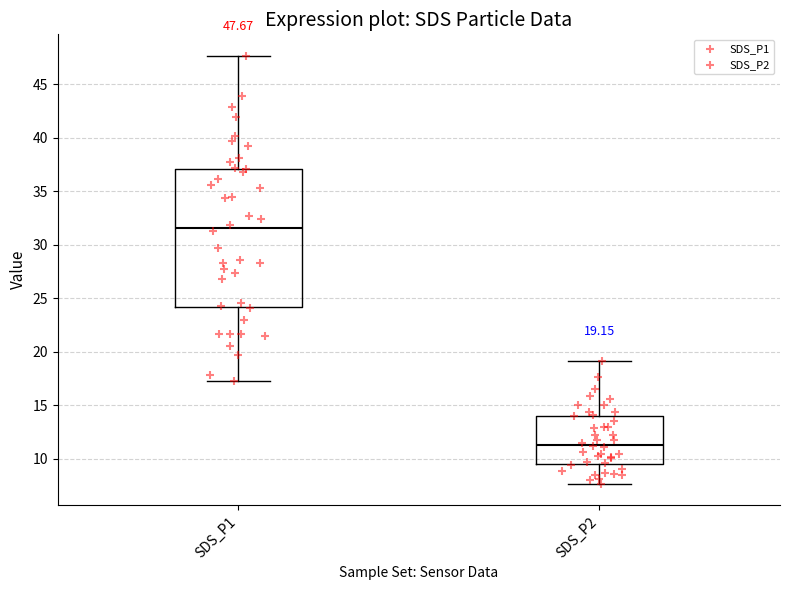

Comparing the boxes themselves (not the whiskers), which one is the tallest?

SDS_P1